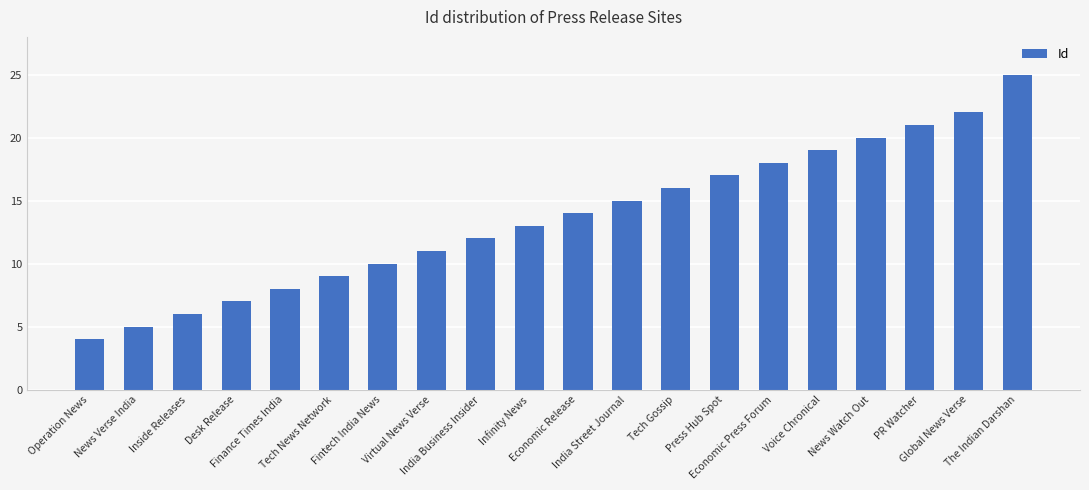

Count the number of data series in this chart.

1